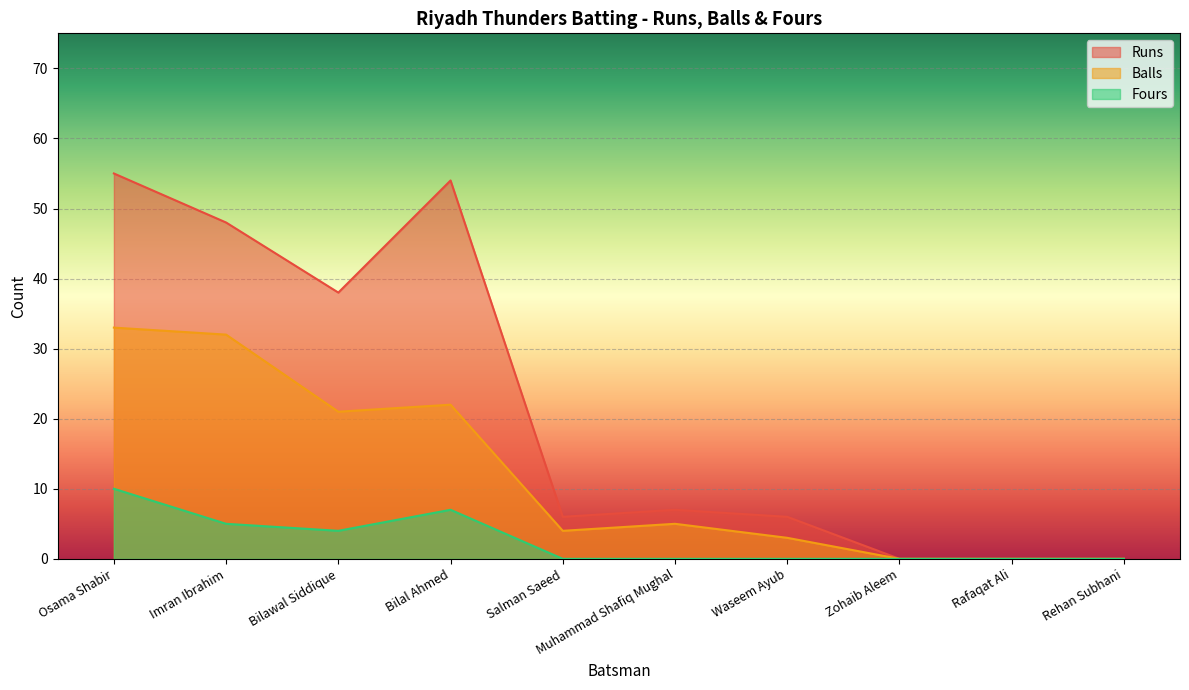

Where is the first local minimum for Balls?

Bilawal Siddique